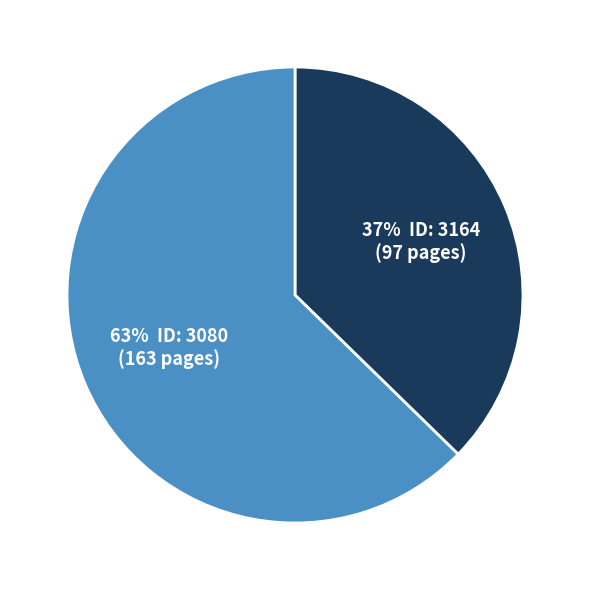

How many segments does this pie chart have?

2